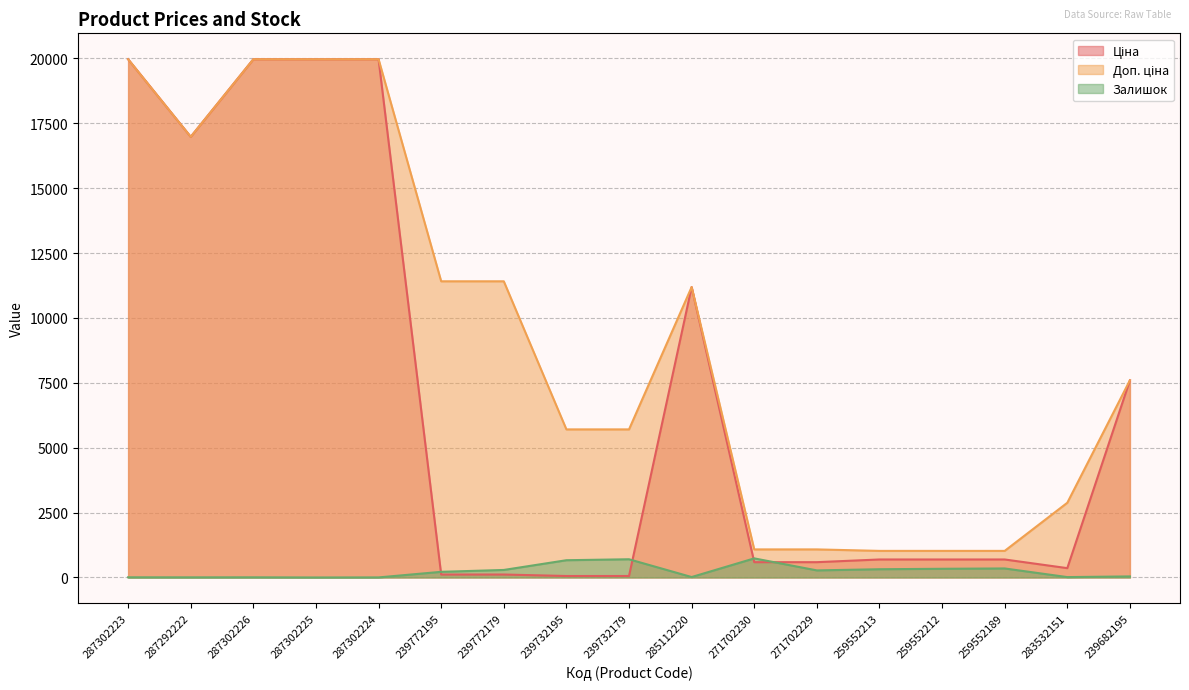

What is the difference between the Ціна values at 287292222 and 287302225?

2987.8